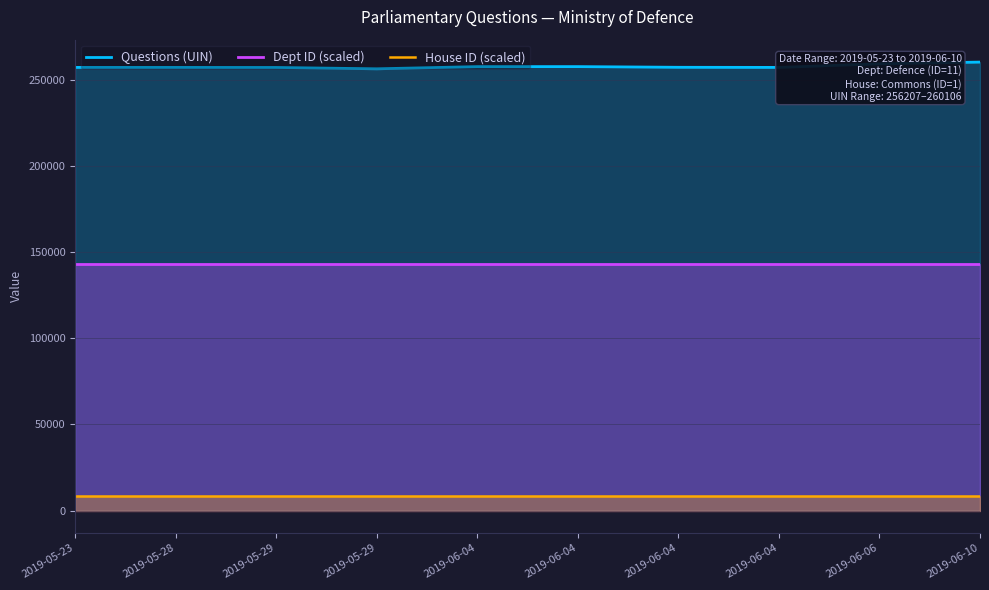

Reading left to right, transcribe all the data shown in this chart.

Questions (UIN): 2019-05-23=257024.0	2019-05-28=257023.0	2019-05-29=256992.0	2019-05-29=256207.0	2019-06-04=257482.0	2019-06-04=257486.0	2019-06-04=257090.0	2019-06-04=257021.0	2019-06-06=259117.0	2019-06-10=260106.0
Dept ID (scaled): 2019-05-23=143058.3	2019-05-28=143058.3	2019-05-29=143058.3	2019-05-29=143058.3	2019-06-04=143058.3	2019-06-04=143058.3	2019-06-04=143058.3	2019-06-04=143058.3	2019-06-06=143058.3	2019-06-10=143058.3
House ID (scaled): 2019-05-23=8670.2	2019-05-28=8670.2	2019-05-29=8670.2	2019-05-29=8670.2	2019-06-04=8670.2	2019-06-04=8670.2	2019-06-04=8670.2	2019-06-04=8670.2	2019-06-06=8670.2	2019-06-10=8670.2